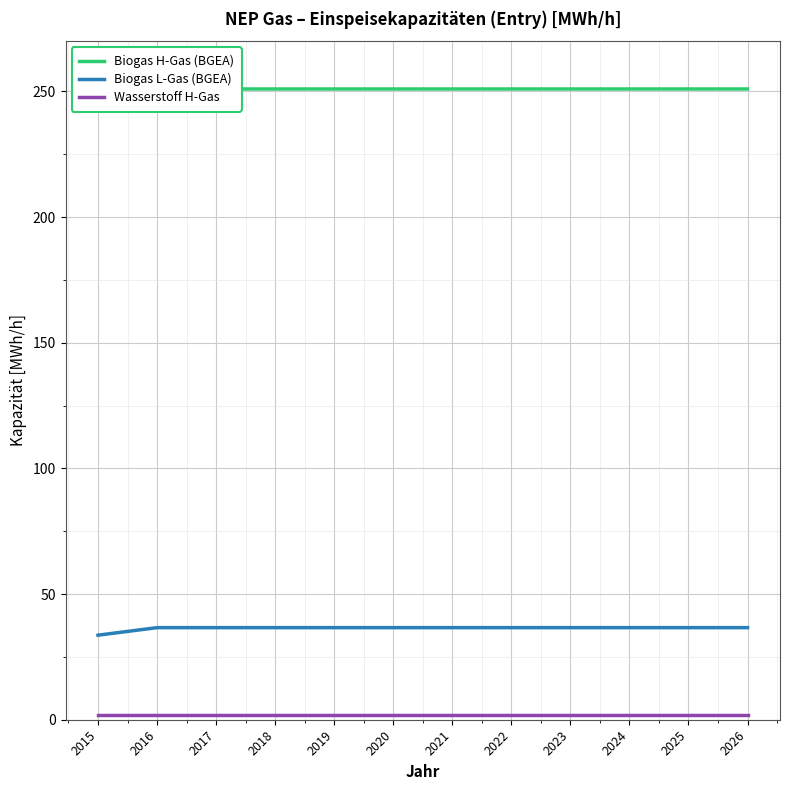

At which category is the sum across all series the highest?

2016